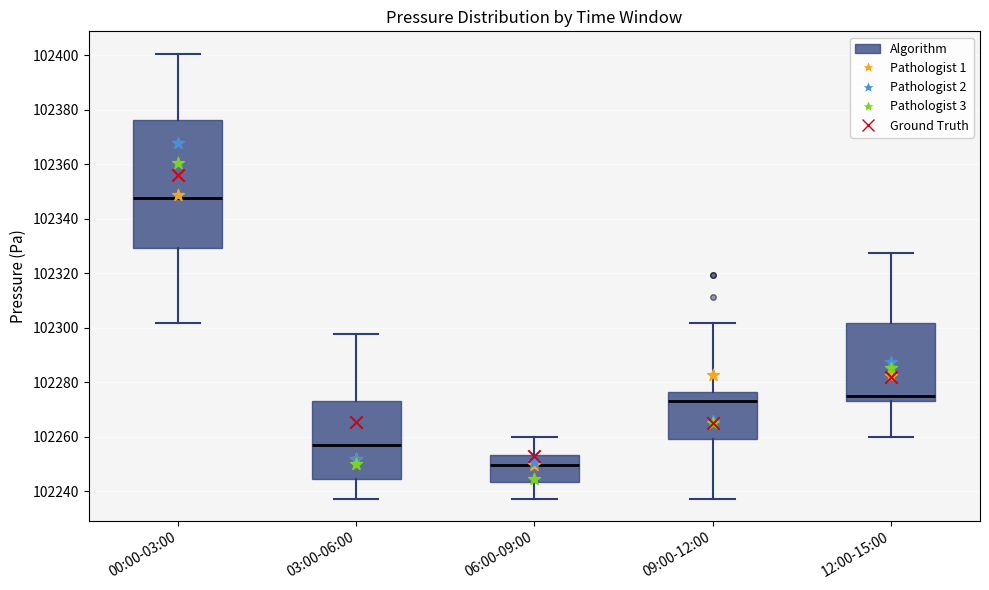

Which box is the tallest, from its lower edge to its upper edge?

00:00-03:00